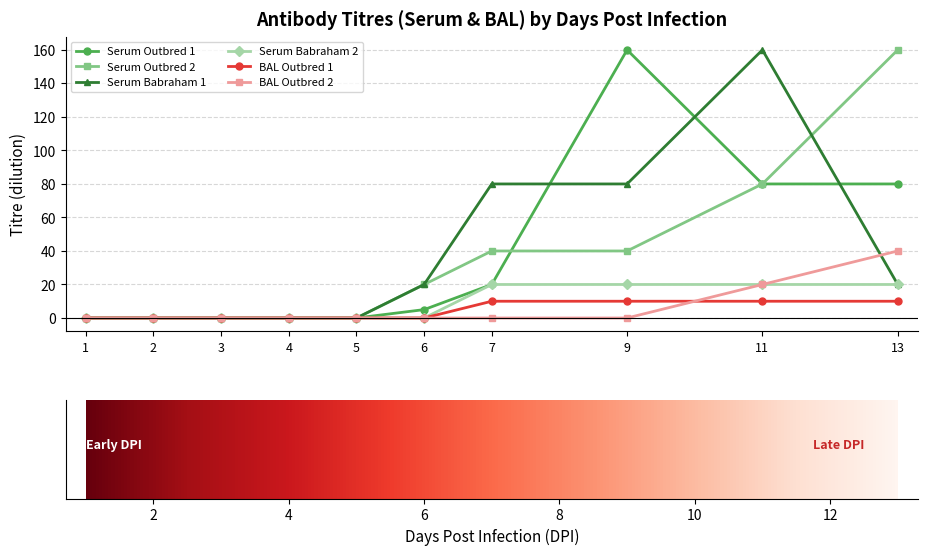

Is the value of Serum Outbred 1 at 11 greater than the value of BAL Outbred 2 at 13?

Yes